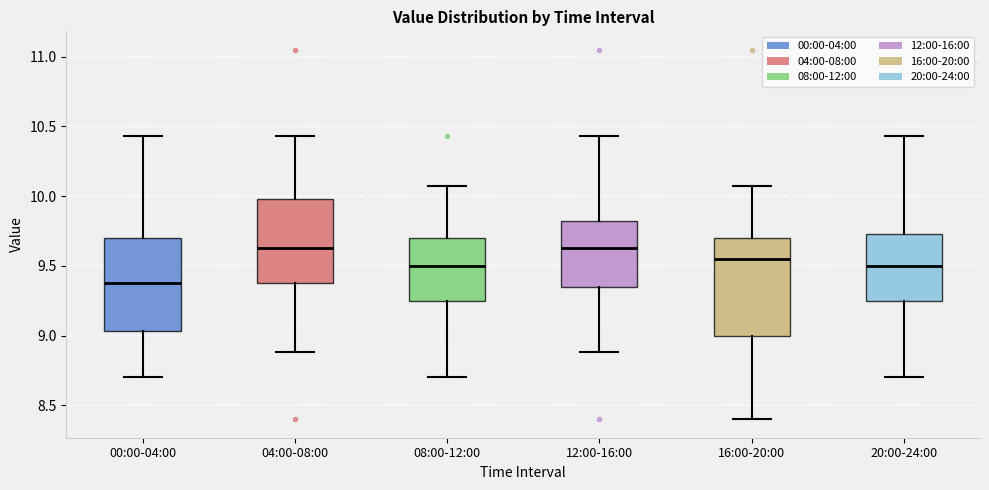

Reading left to right, transcribe this box plot: for each box, give where its median line is, the range the box spans, and where its two whiskers end, as read against the y-axis. The values are not printed on the chart, so give them approximately, as read against the axis.

00:00-04:00: median 9.40, box 9.05 to 9.70, whiskers 8.70 to 10.45
04:00-08:00: median 9.65, box 9.40 to 10.00, whiskers 8.90 to 10.45
08:00-12:00: median 9.50, box 9.25 to 9.70, whiskers 8.70 to 10.05
12:00-16:00: median 9.65, box 9.35 to 9.80, whiskers 8.90 to 10.45
16:00-20:00: median 9.55, box 9.00 to 9.70, whiskers 8.40 to 10.05
20:00-24:00: median 9.50, box 9.25 to 9.75, whiskers 8.70 to 10.45